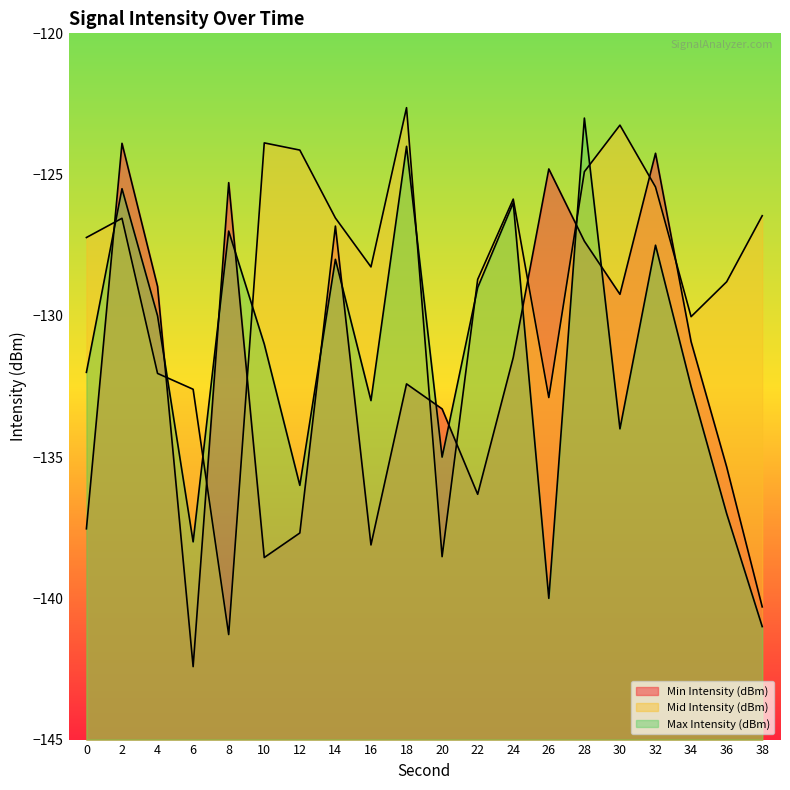

How many values in the Max Intensity (dBm) series exceed -131?

9